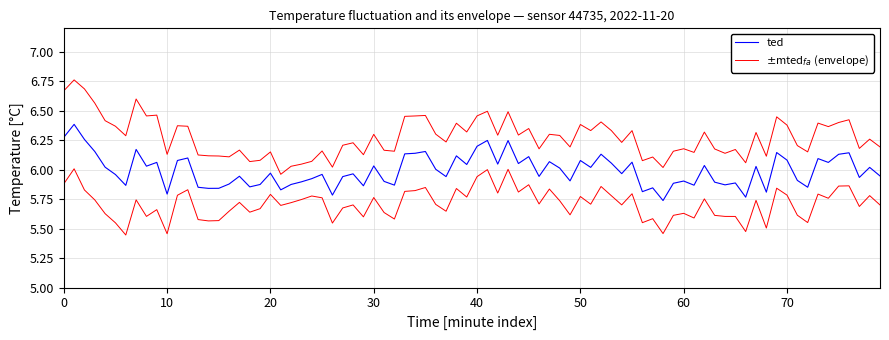

Between 00:00 and 04:00, which is larger?

00:00